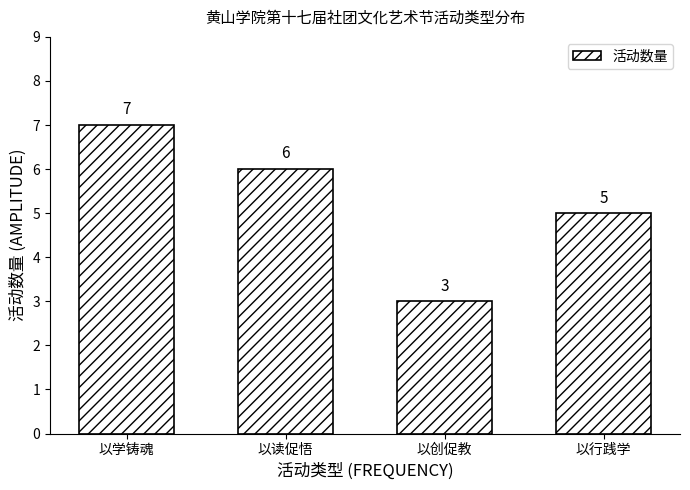

Reading left to right, list all the values displayed in this chart.

7	6	3	5